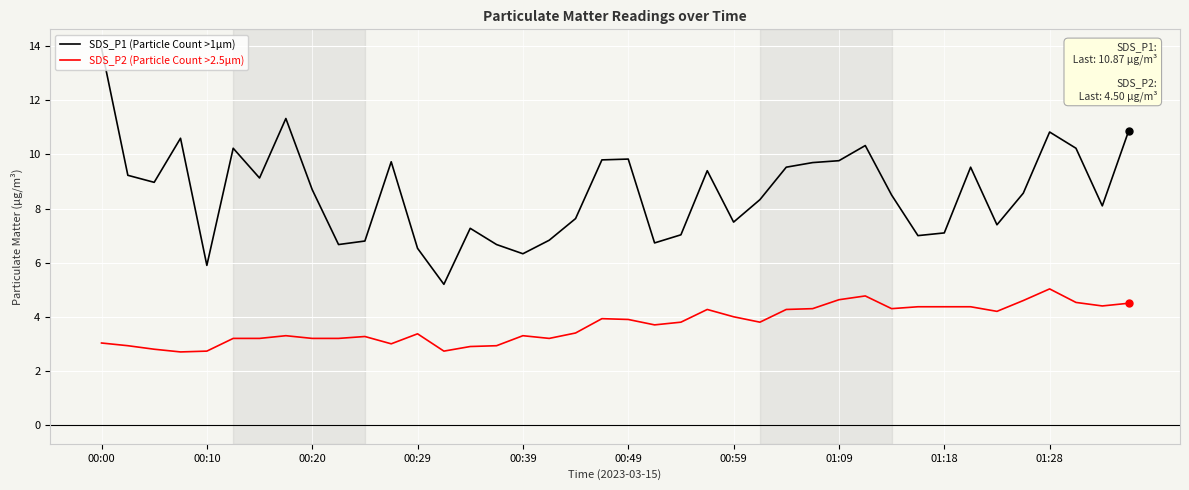

Count the number of data series in this chart.

2